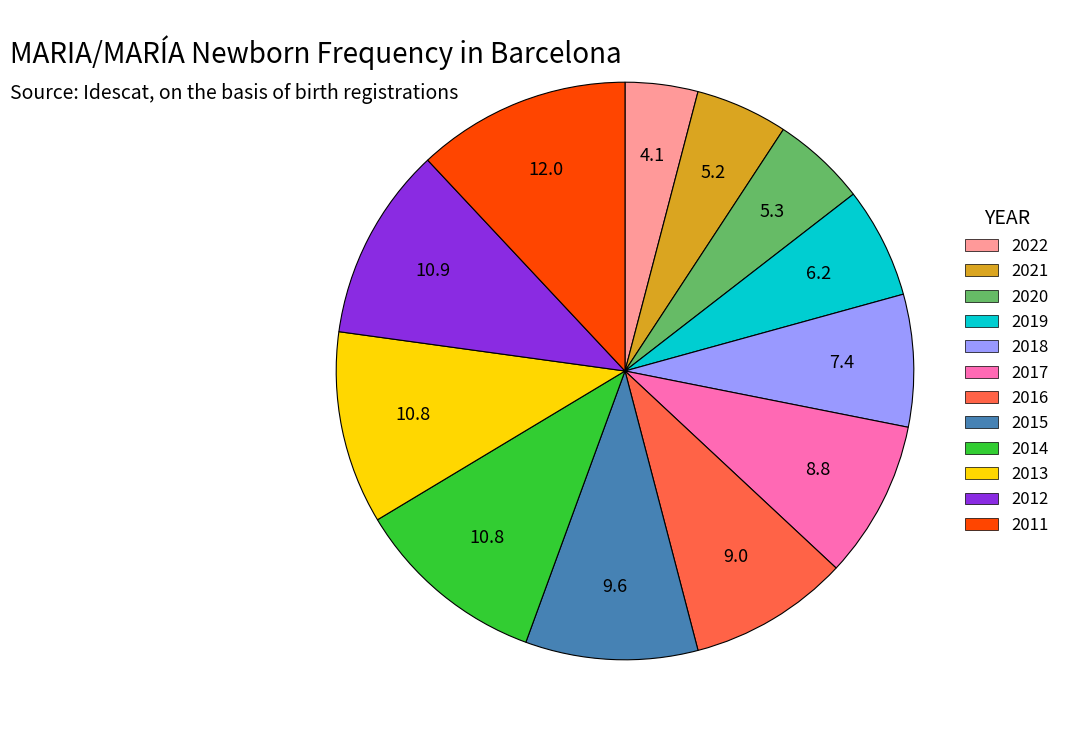

Is it true that 2011 is 19% of the pie?

False